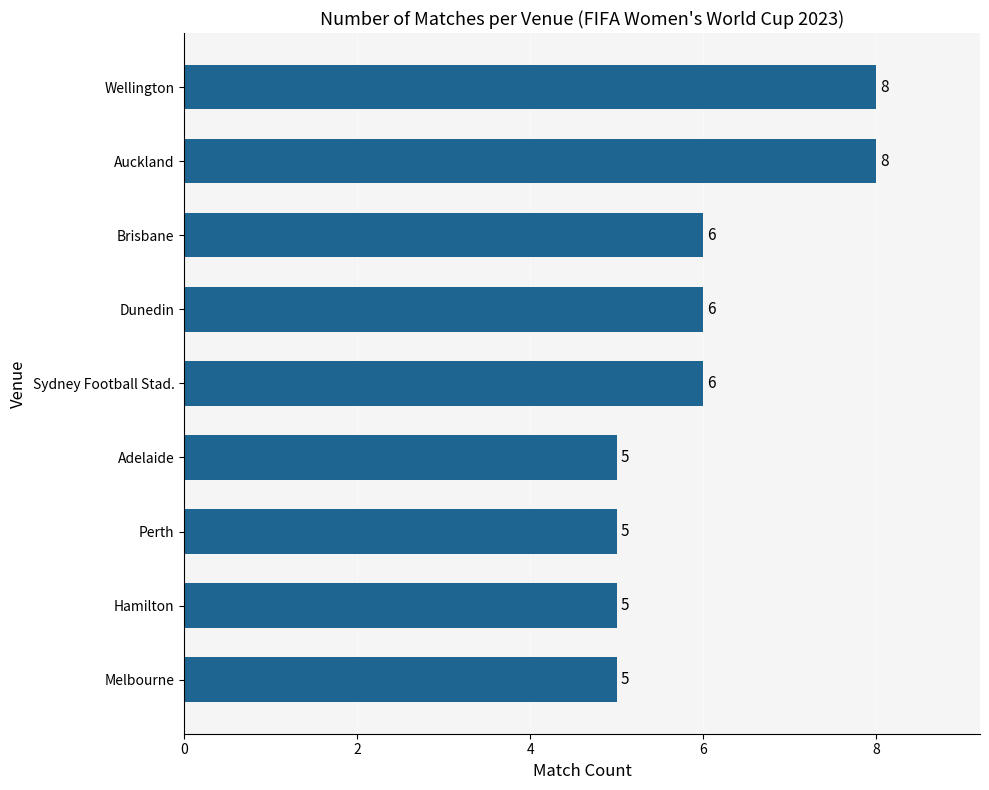

The value at Auckland is 8. True or false?

True